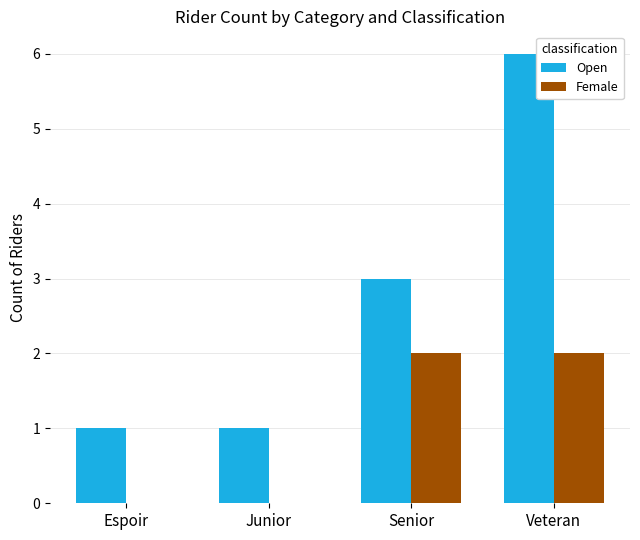

Is the value of Female at Veteran greater than the value of Open at Junior?

Yes